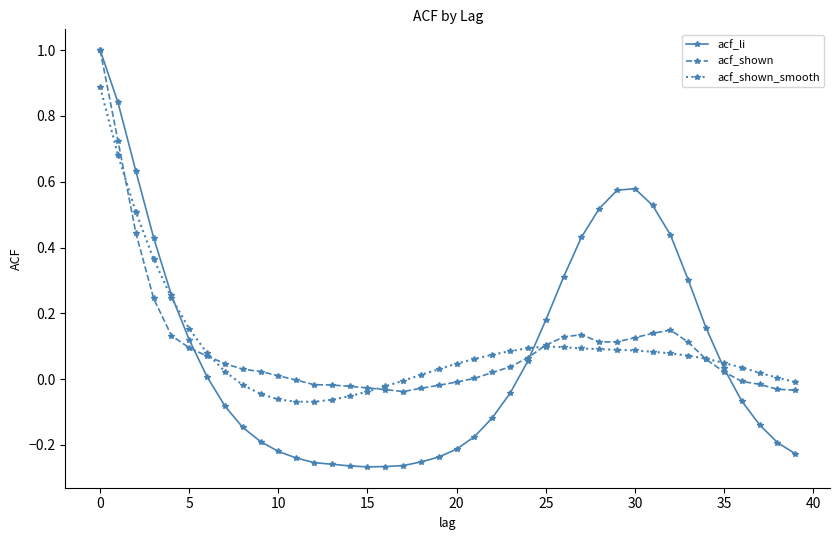

Which series has the widest spread of values?

acf_li